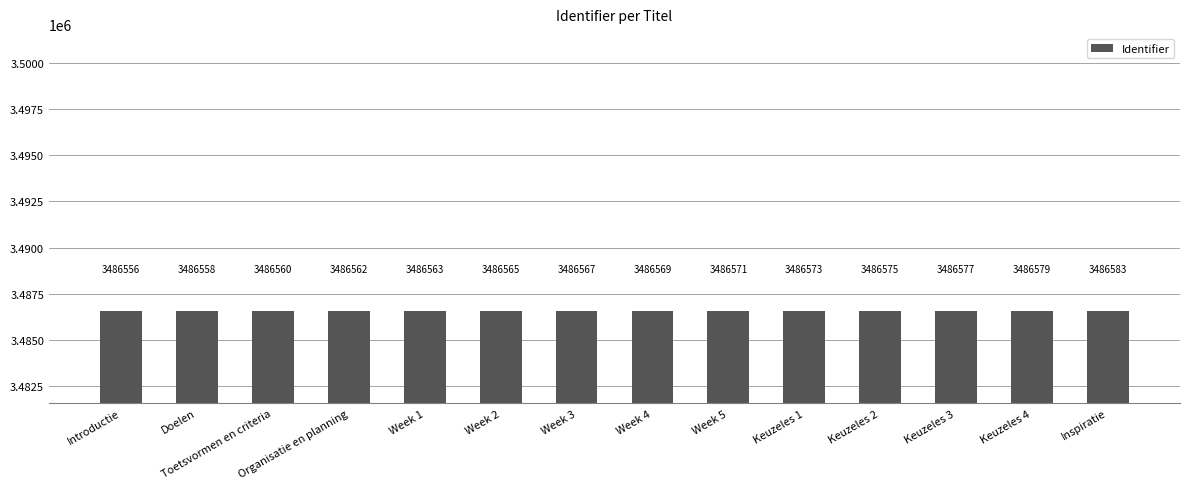

Reading left to right, what are all the values shown in this chart?

Introductie=3486556	Doelen=3486558	Toetsvormen en criteria=3486560	Organisatie en planning=3486562	Week 1=3486563	Week 2=3486565	Week 3=3486567	Week 4=3486569	Week 5=3486571	Keuzeles 1=3486573	Keuzeles 2=3486575	Keuzeles 3=3486577	Keuzeles 4=3486579	Inspiratie=3486583